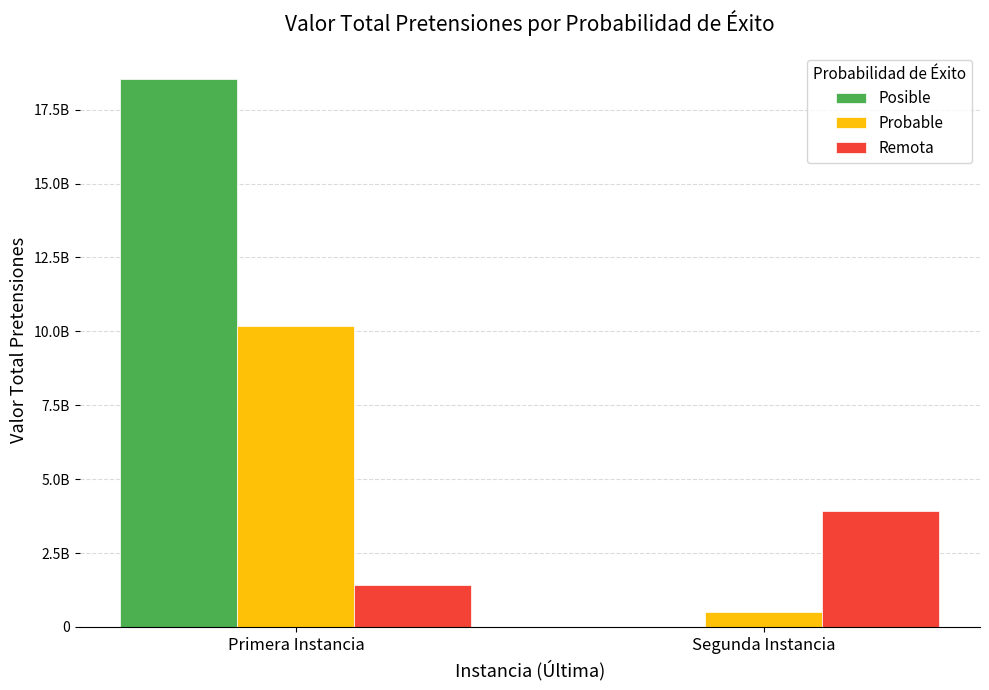

Is the value of Remota at Primera Instancia greater than the value of Probable at Primera Instancia?

No